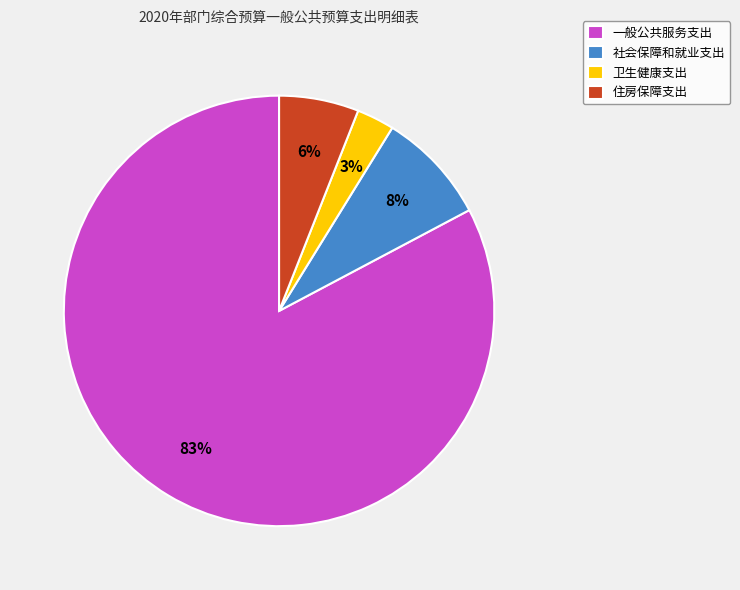

To the nearest percent, what portion does 住房保障支出 represent?

6%